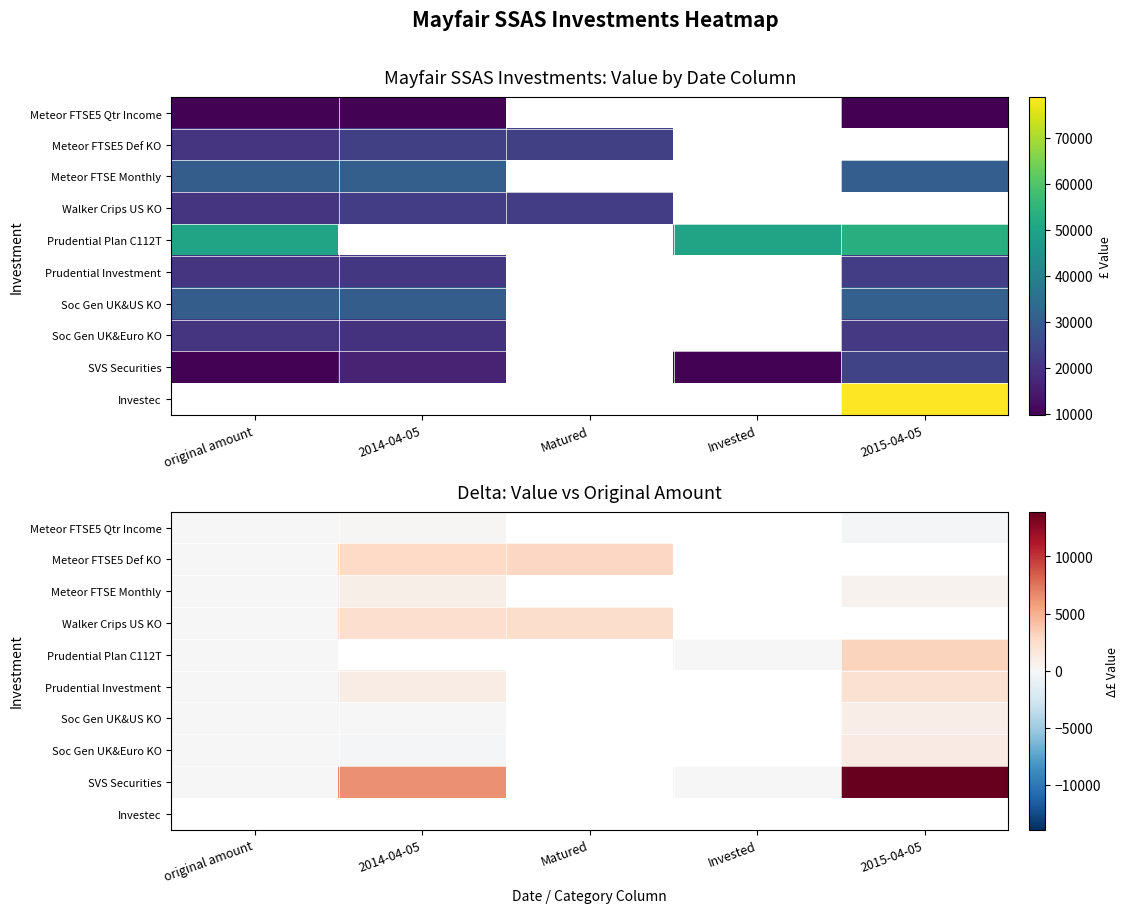

Which series has the widest spread of values?

SVS Securities